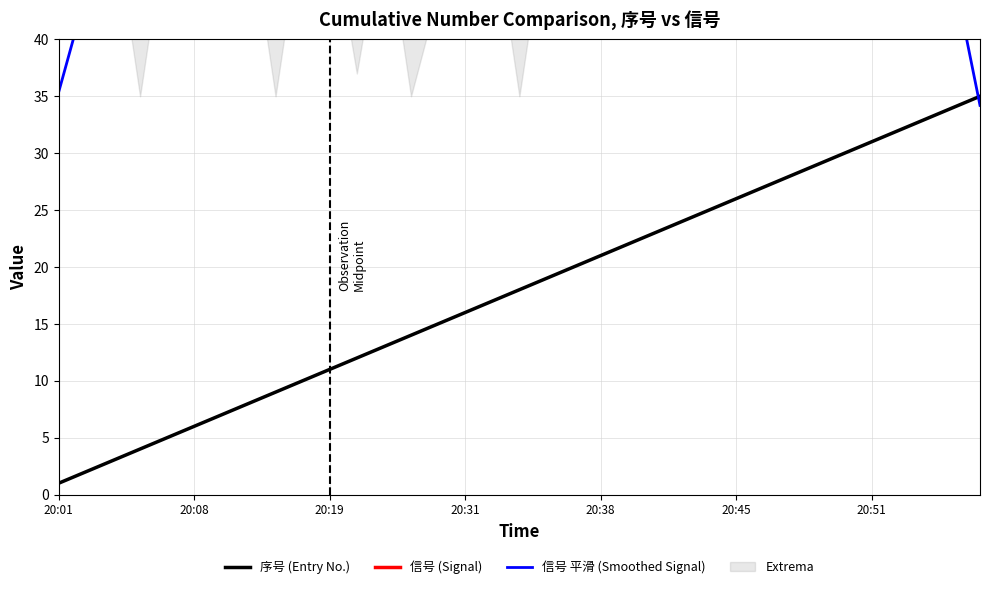

What is the lowest value of the 序号 (Entry No.) series?

1